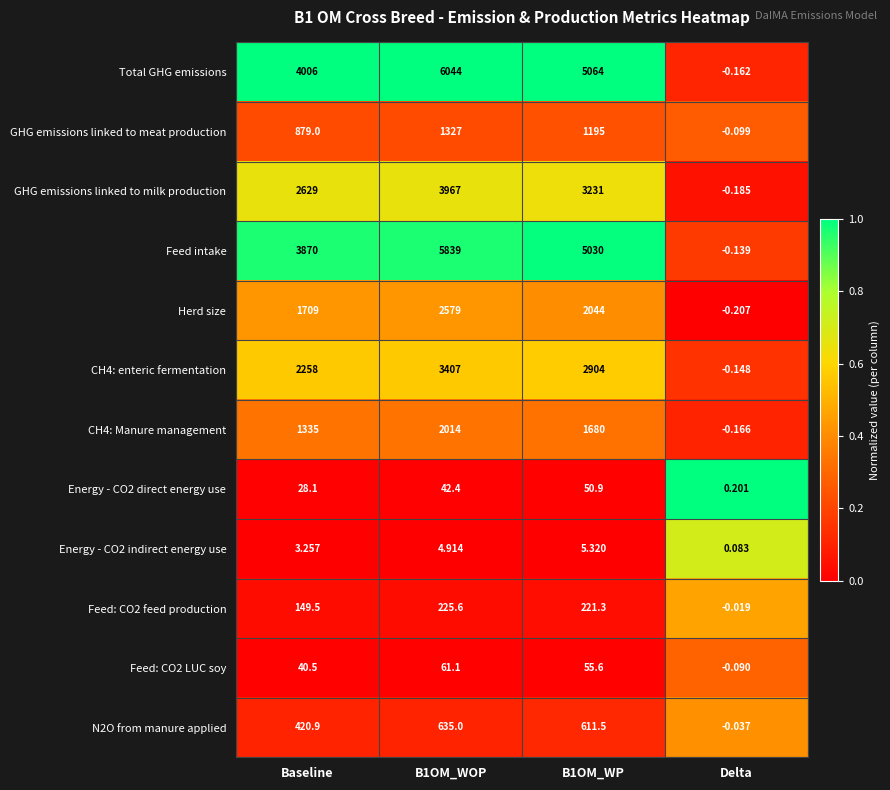

Which category has the lowest value in the Energy - CO2 indirect energy use series?

Delta